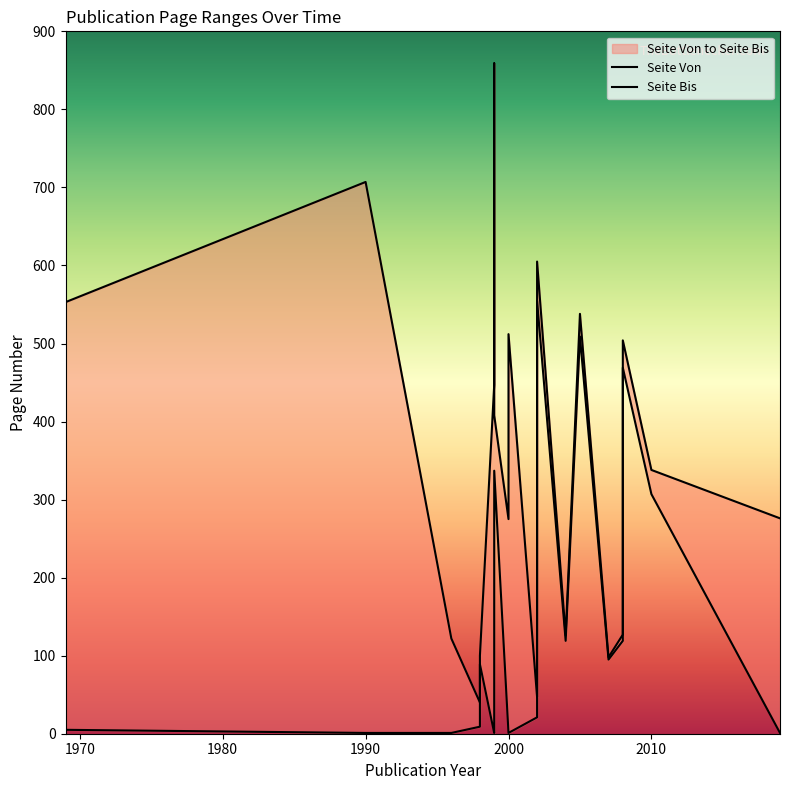

Which series changed the most between 2000 and 2005?

Seite Von